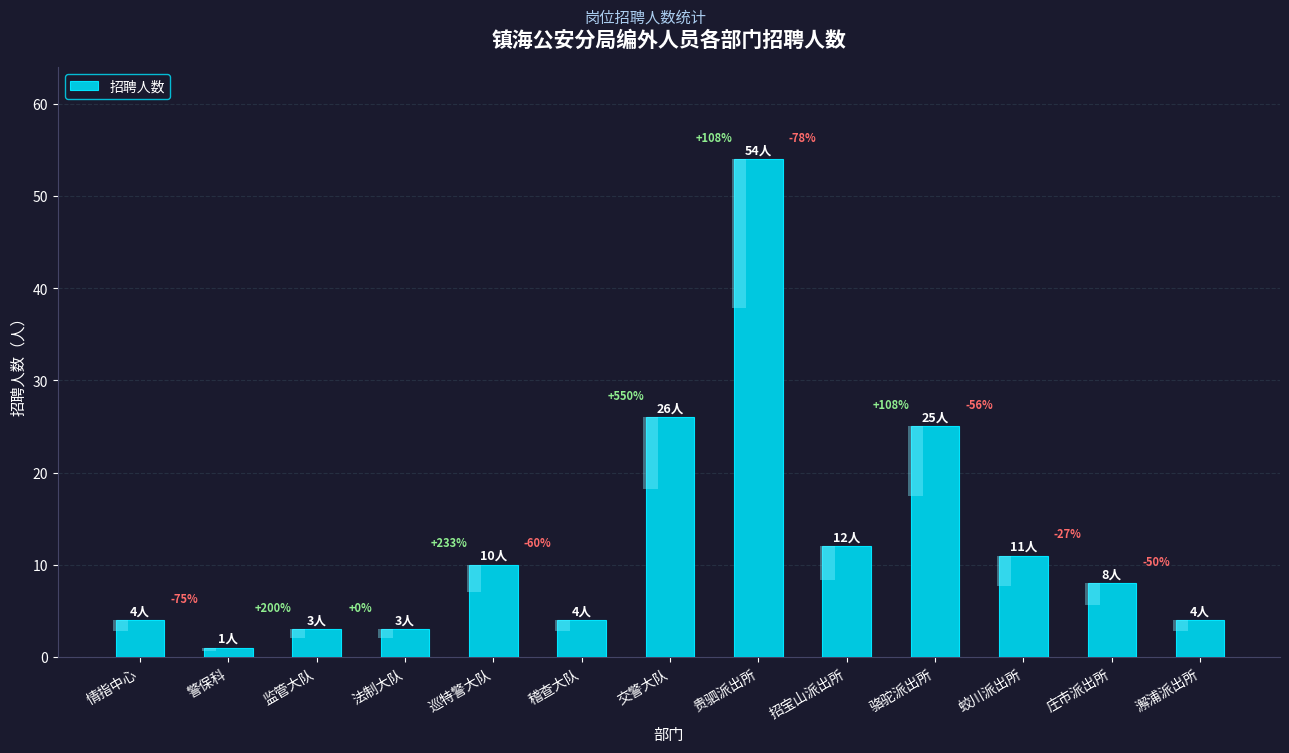

Where is the data nearest to the value 27?

交警大队